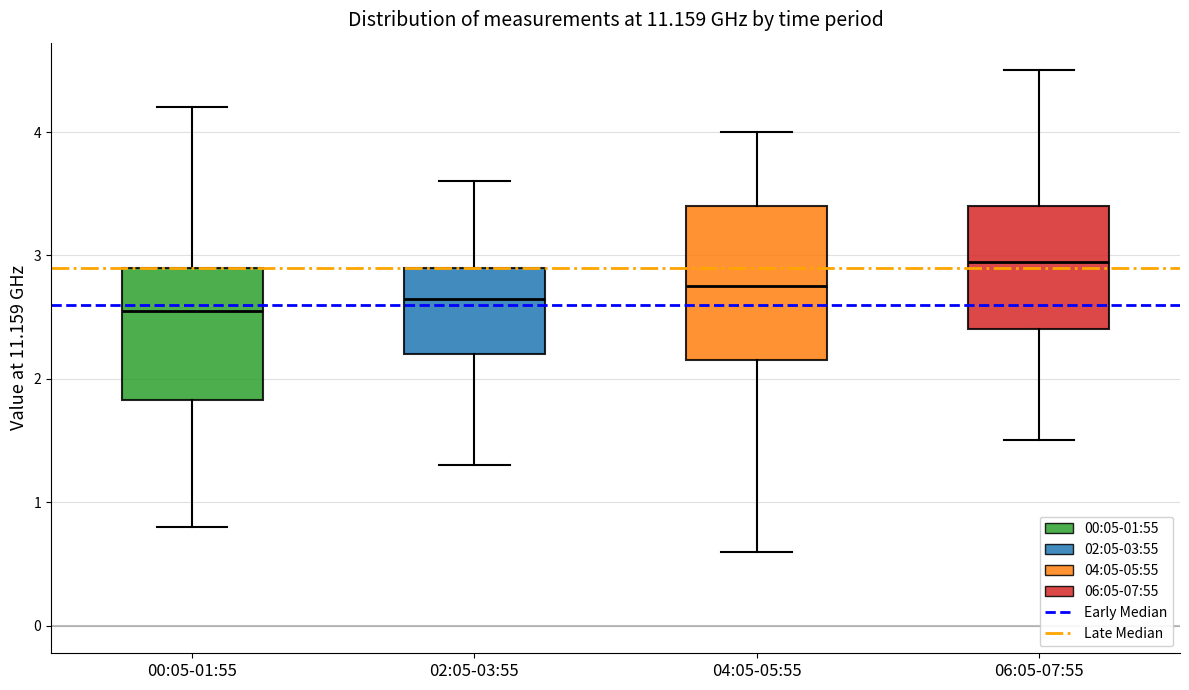

Comparing the boxes themselves (not the whiskers), which one is the tallest?

04:05-05:55